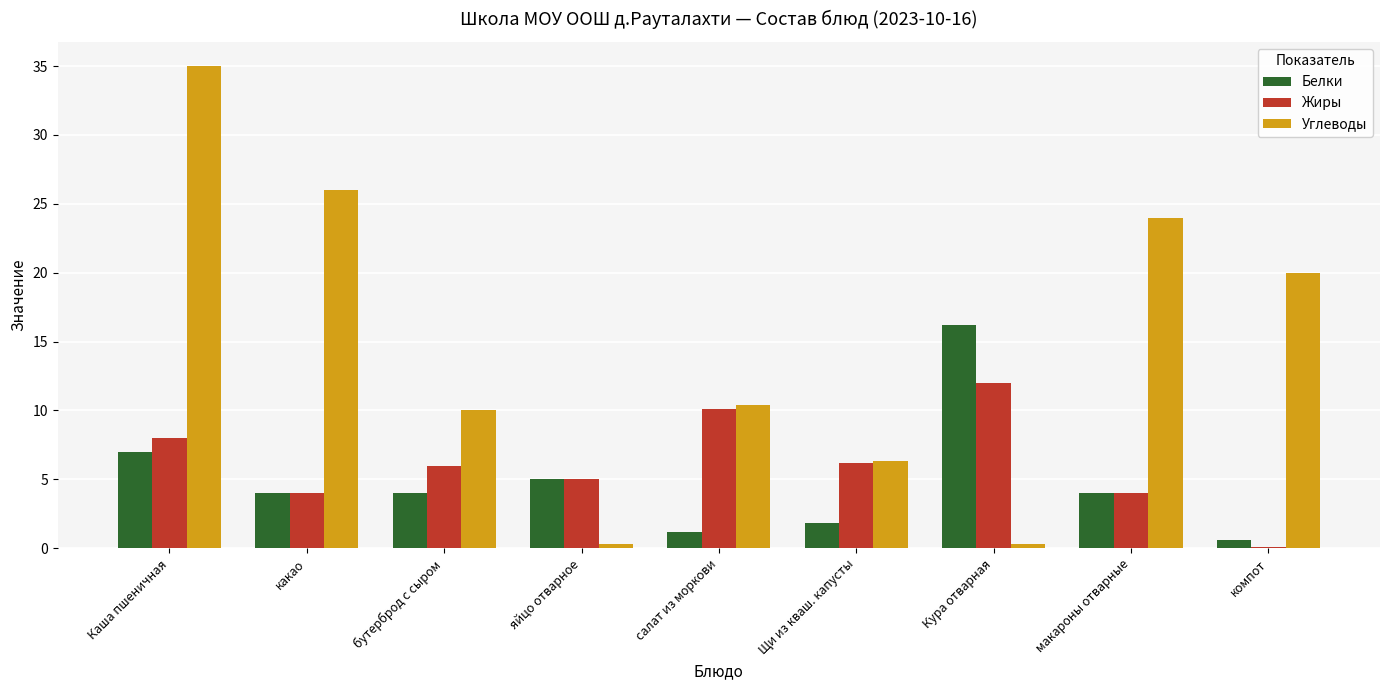

Which label corresponds to the largest value in the chart?

Каша пшеничная